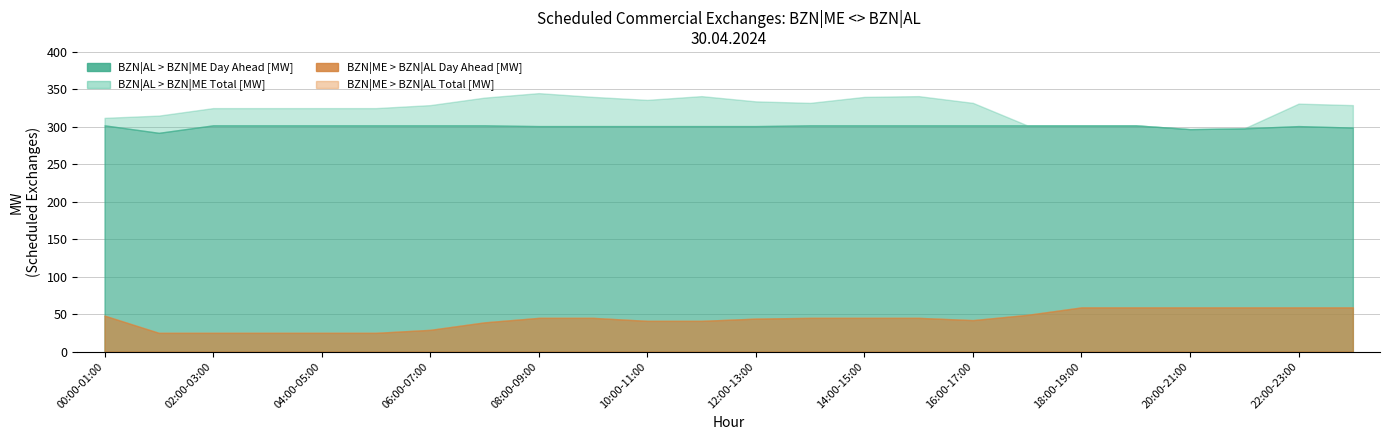

What is the total value across all series at 02:00-03:00?

677